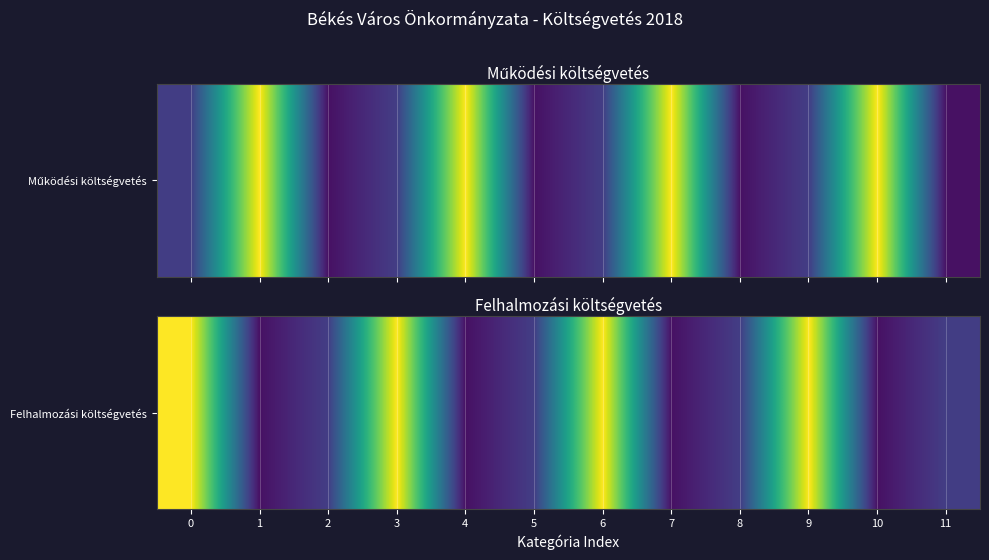

What is the greatest value displayed?

250000000